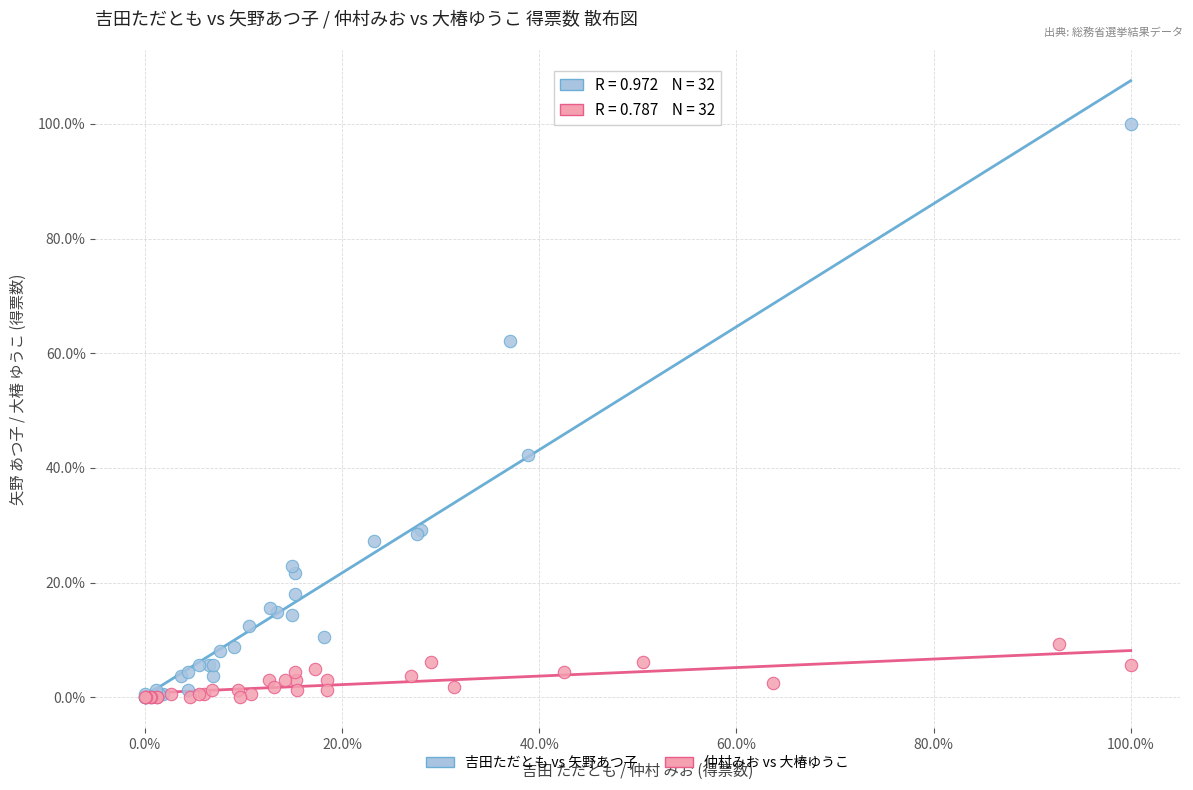

Which series has the widest spread of Y values?

吉田ただとも vs 矢野あつ子